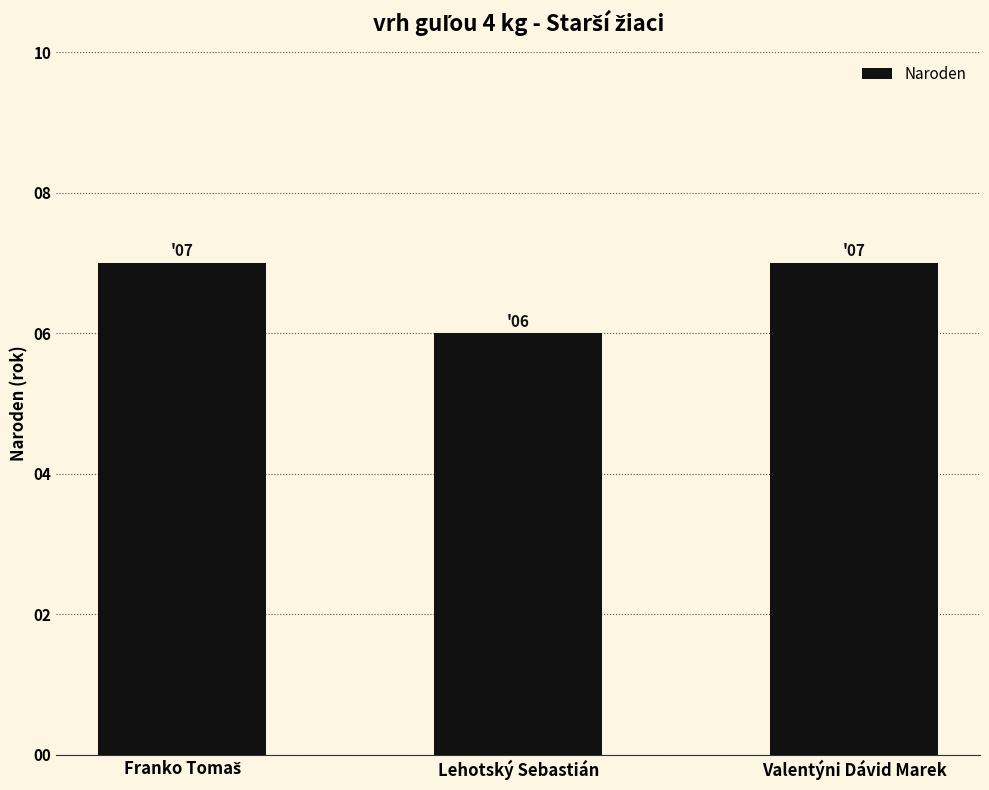

How many distinct data groups are displayed?

1